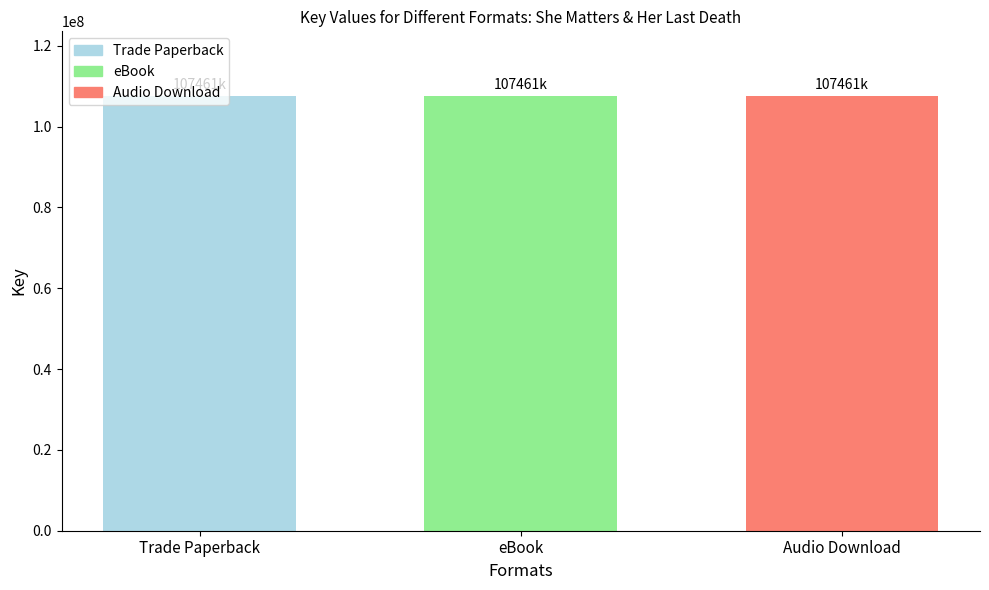

What is the sum of the Trade Paperback values at She Matters and Her Last Death?

107460691